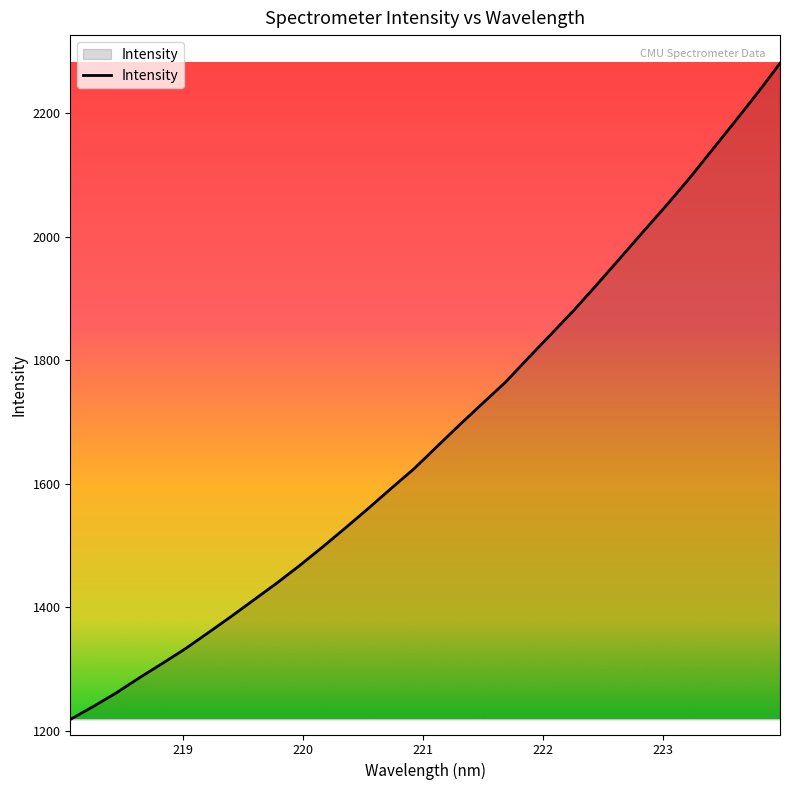

What is the maximum value shown in the chart?

2280.4